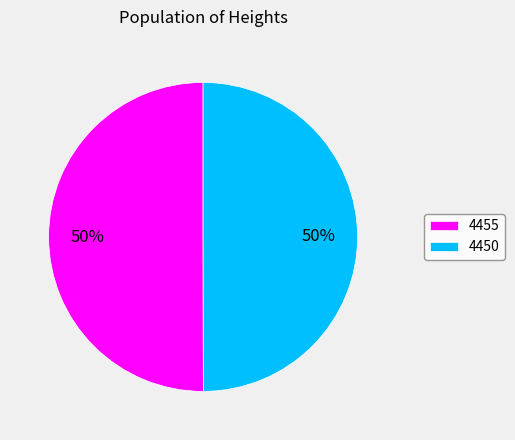

Approximately how many times larger is the value at 4455 compared to 4450?

1.0